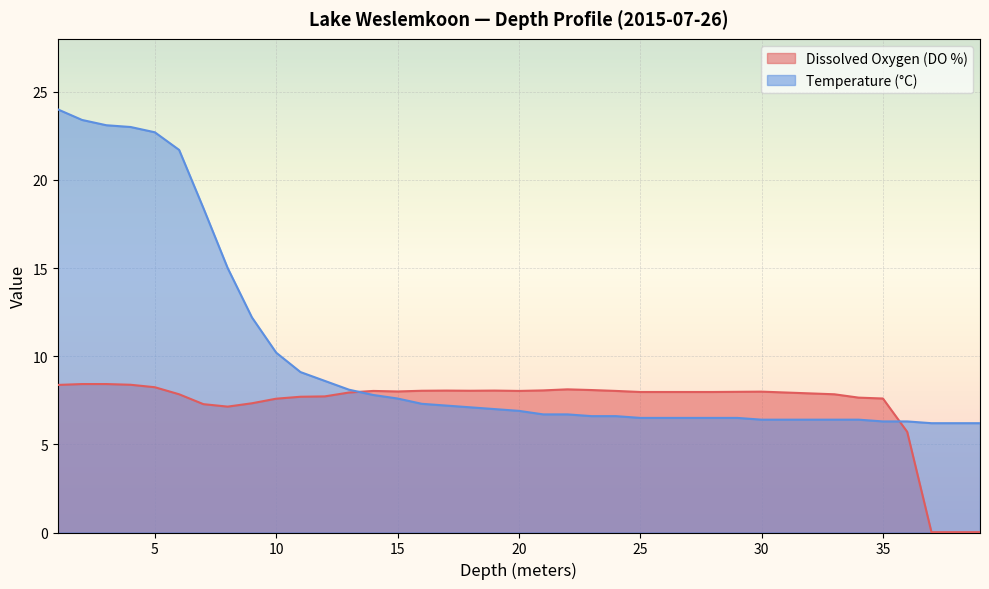

At how many categories does at least one series exceed 6?

39